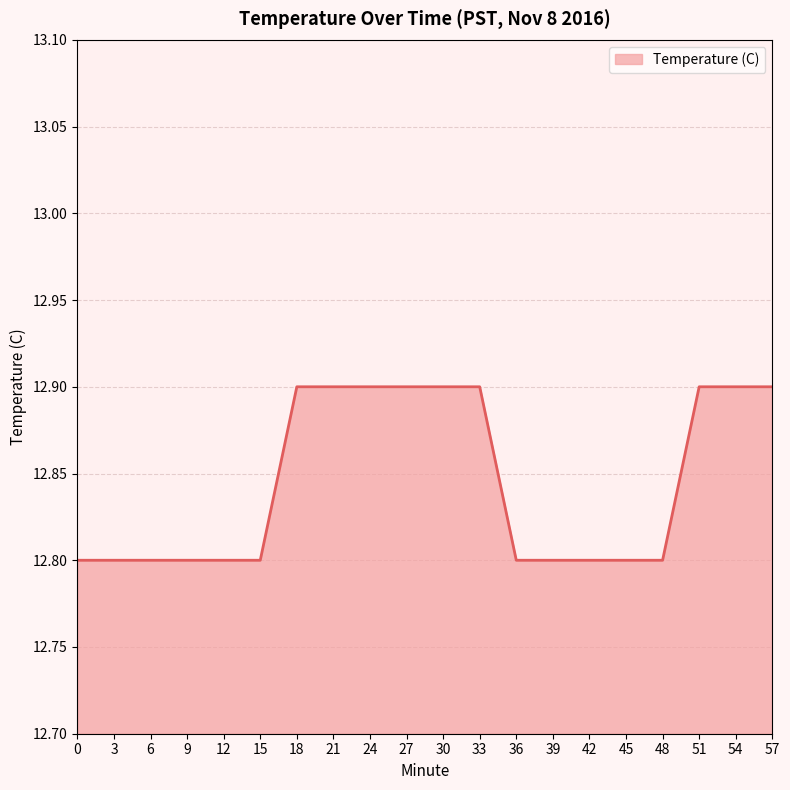

Does the chart display data point markers on the line(s)?

No